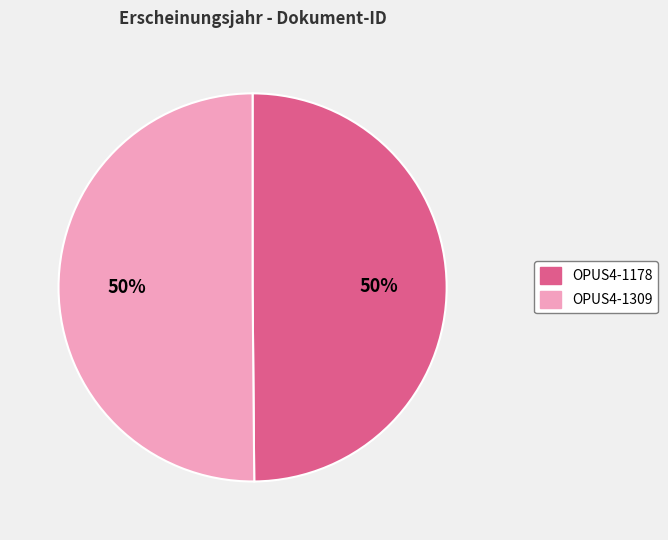

To the nearest percent, what portion does OPUS4-1178 represent?

50%